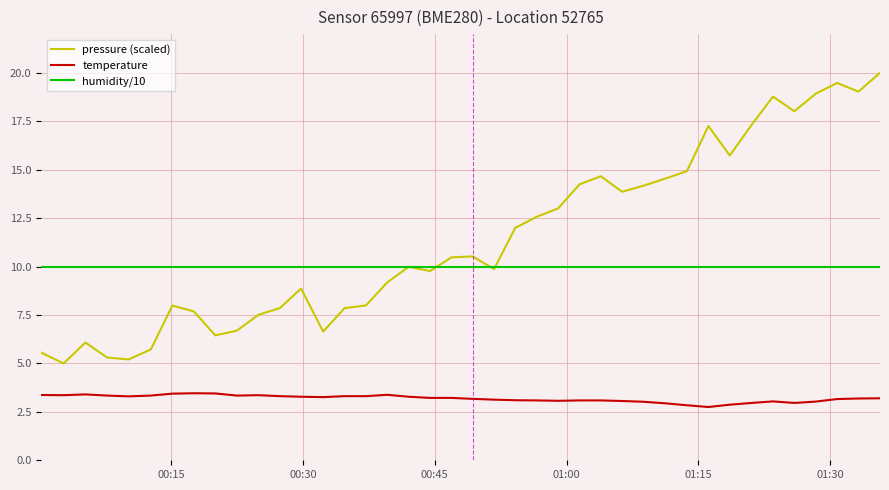

What is the average value of the temperature series?

3.2